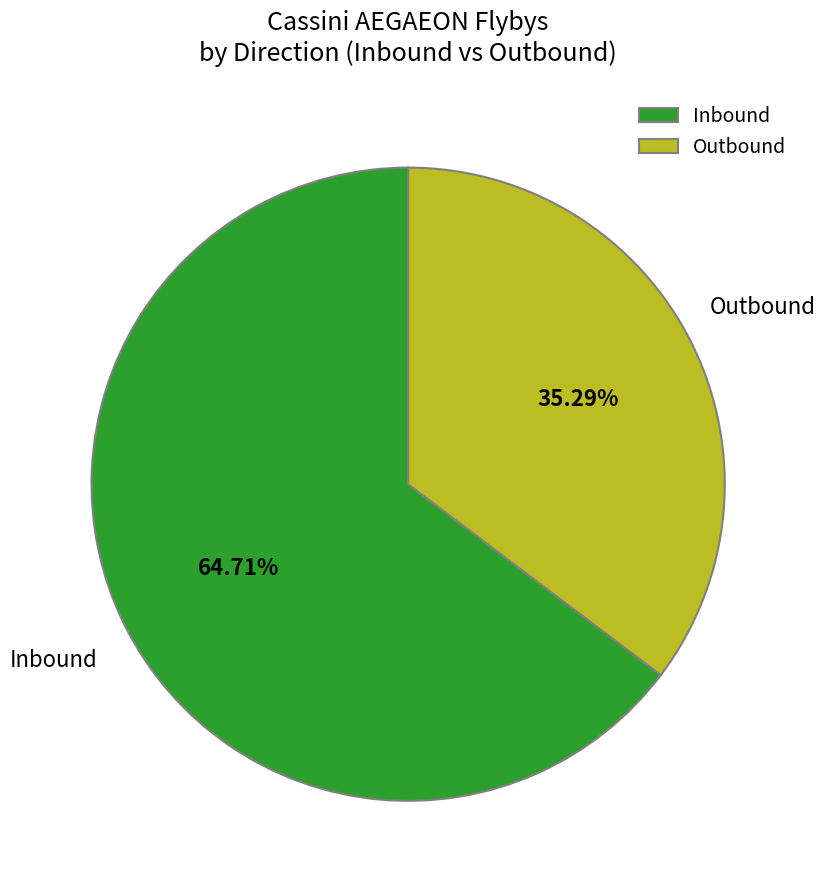

Combined, do Inbound and Outbound account for over 50%?

Yes